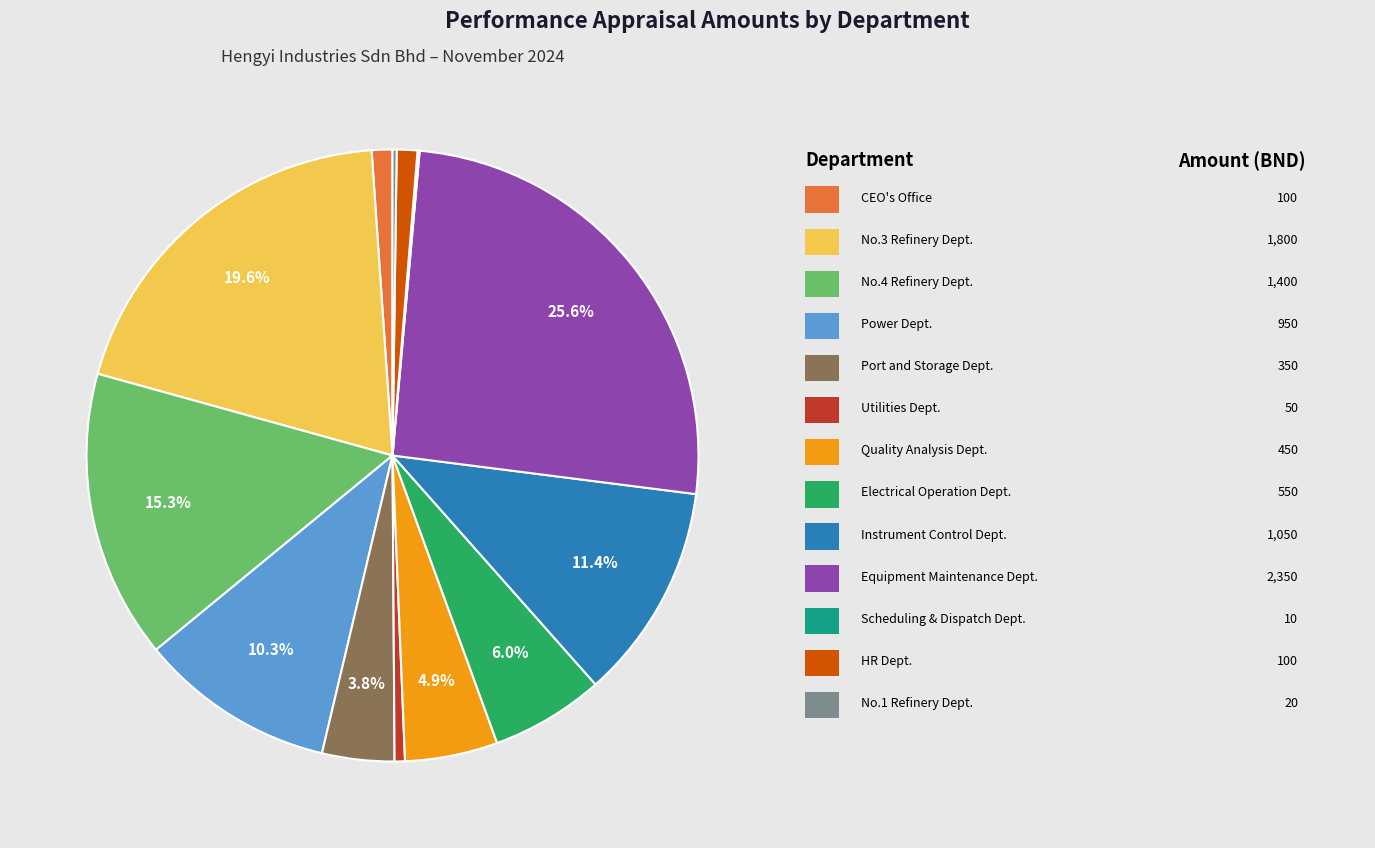

Is there a majority slice in this chart?

No